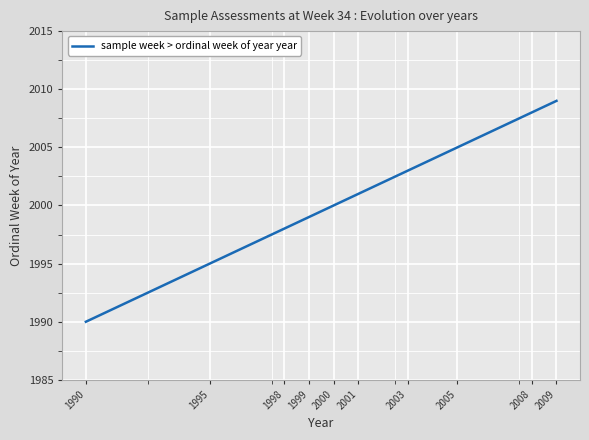

The chart shows a value of 435 at 1995. True or false?

False